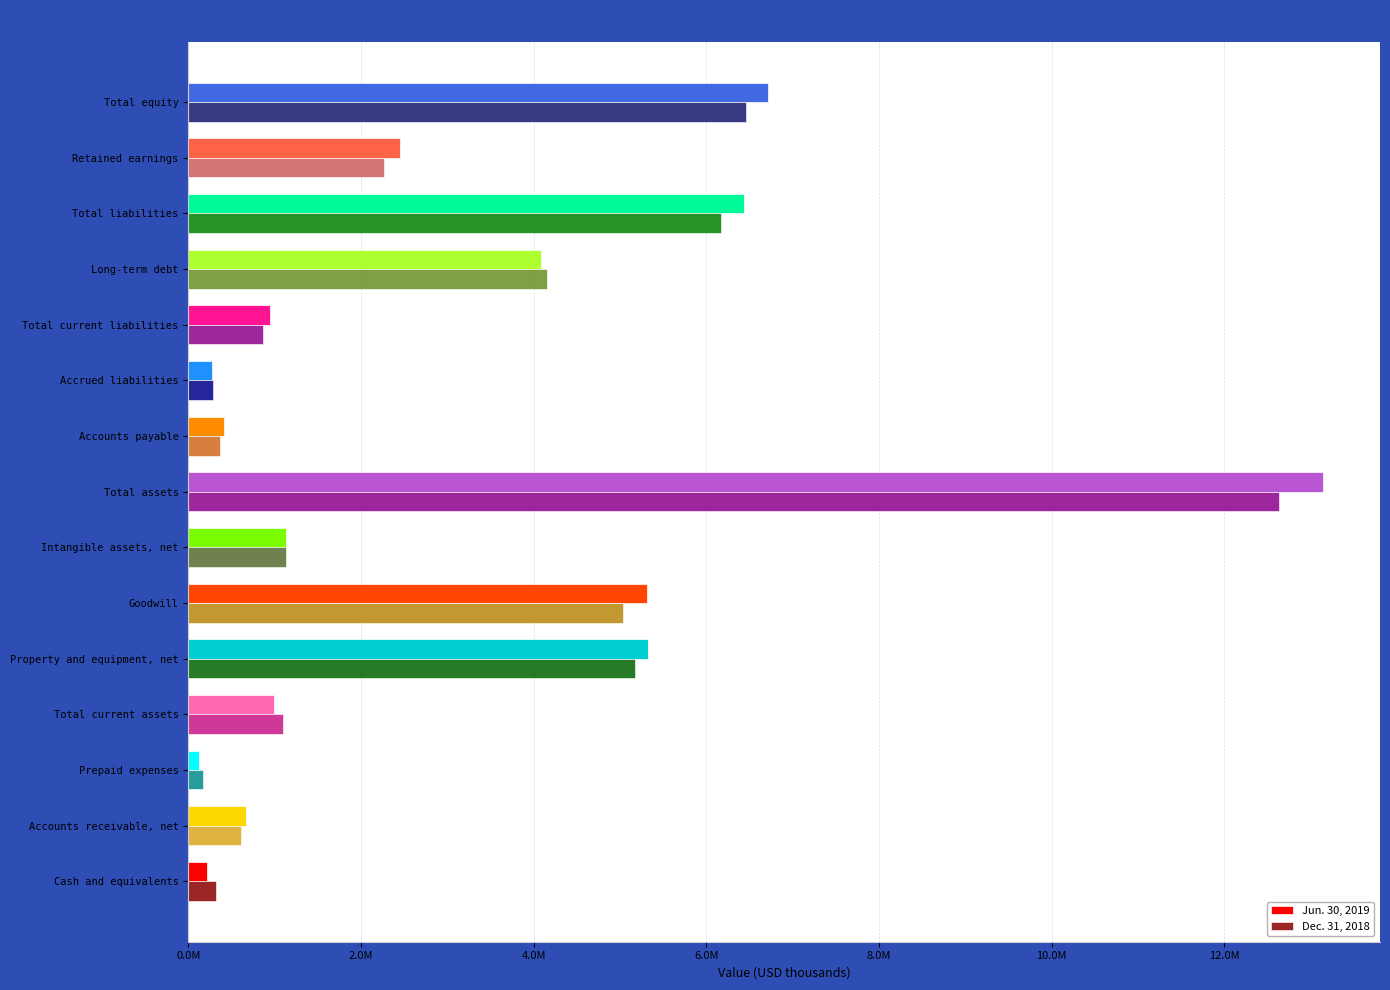

Where is Jun. 30, 2019 nearest to the value 6631613?

Total equity